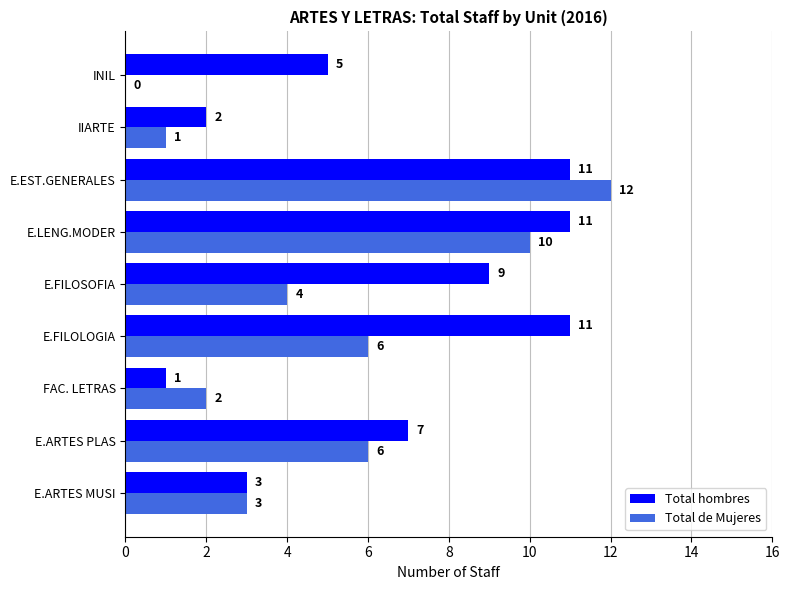

How many Total hombres values are between 3 and 11?

7